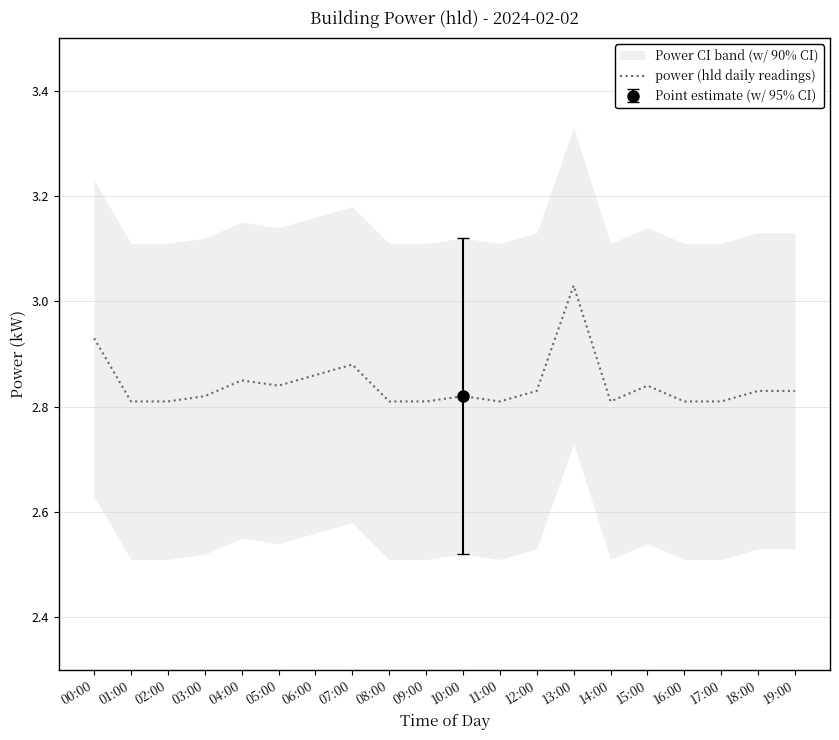

What is the sum of all values?

56.8